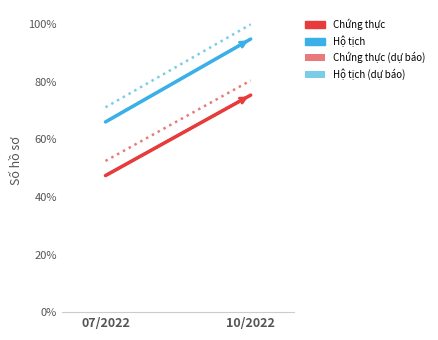

What is the value of the Lĩnh vực chứng thực (XP) point at the 2nd from the left?

0.8